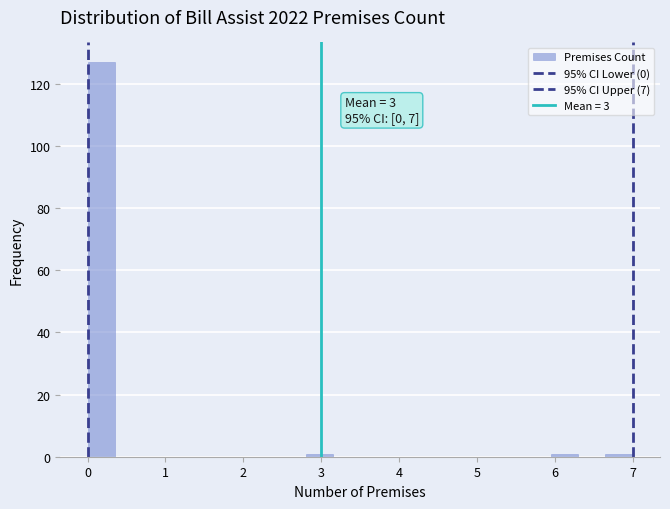

Around what value on the x-axis is the tallest bar? Give the approximate position of its centre, as read against the axis.

0.2